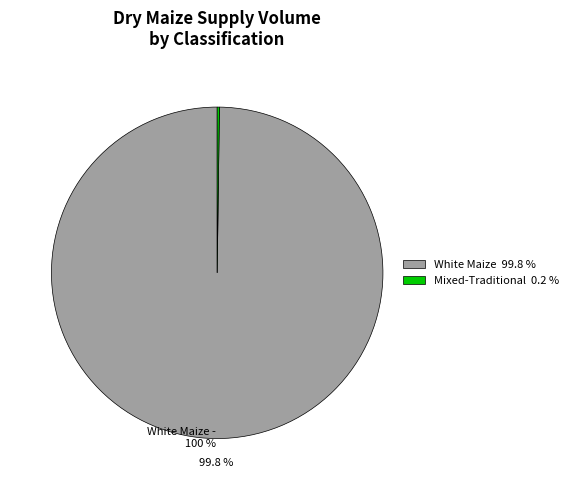

Does any single category account for the majority?

Yes